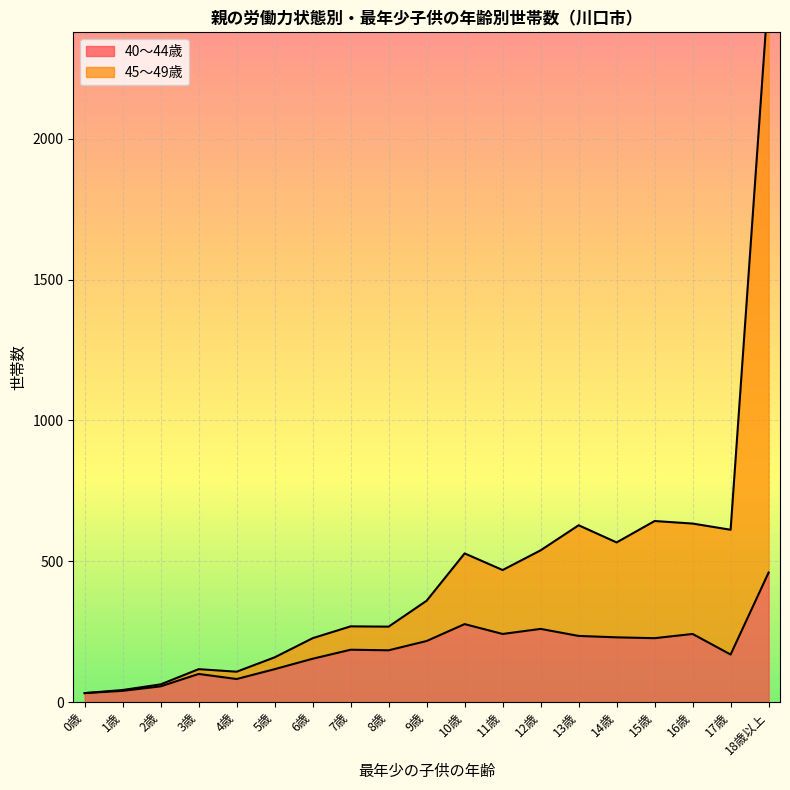

The value of 45～49歳 at 2歳 is 63. True or false?

True